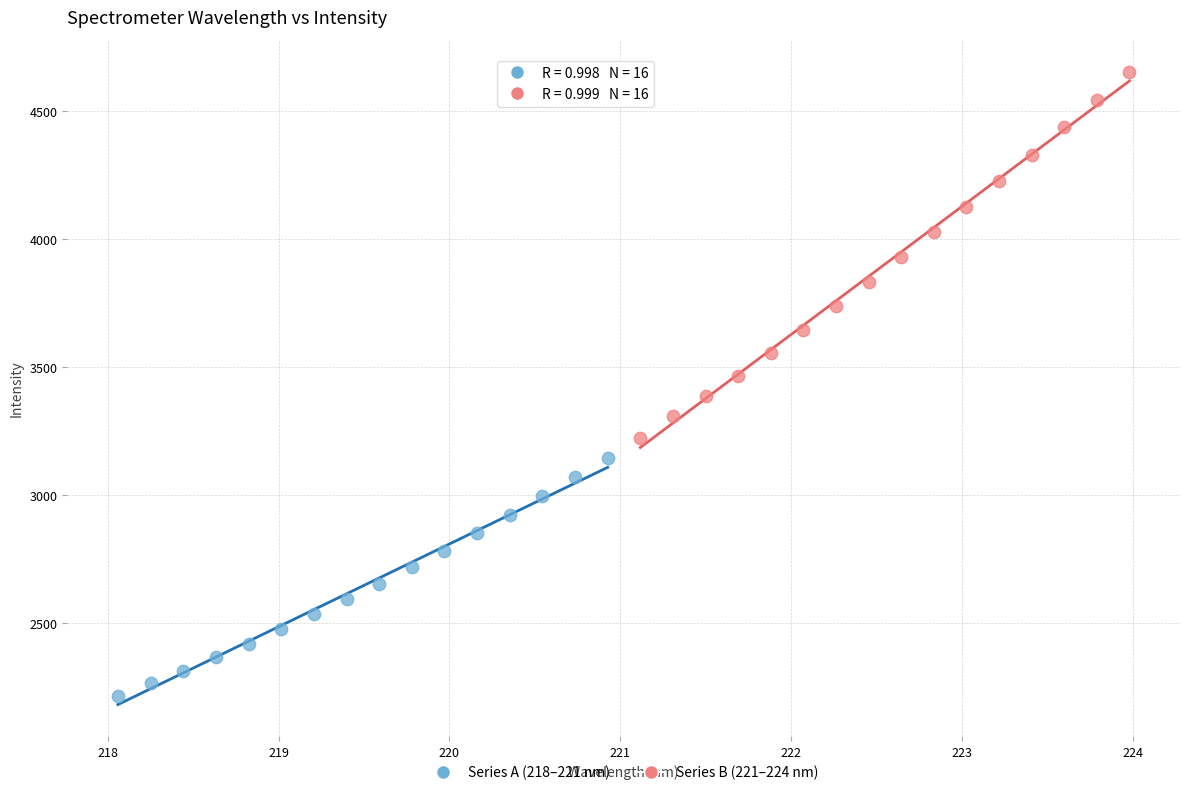

Which series contains the highest Y value?

Series B (221–224 nm)